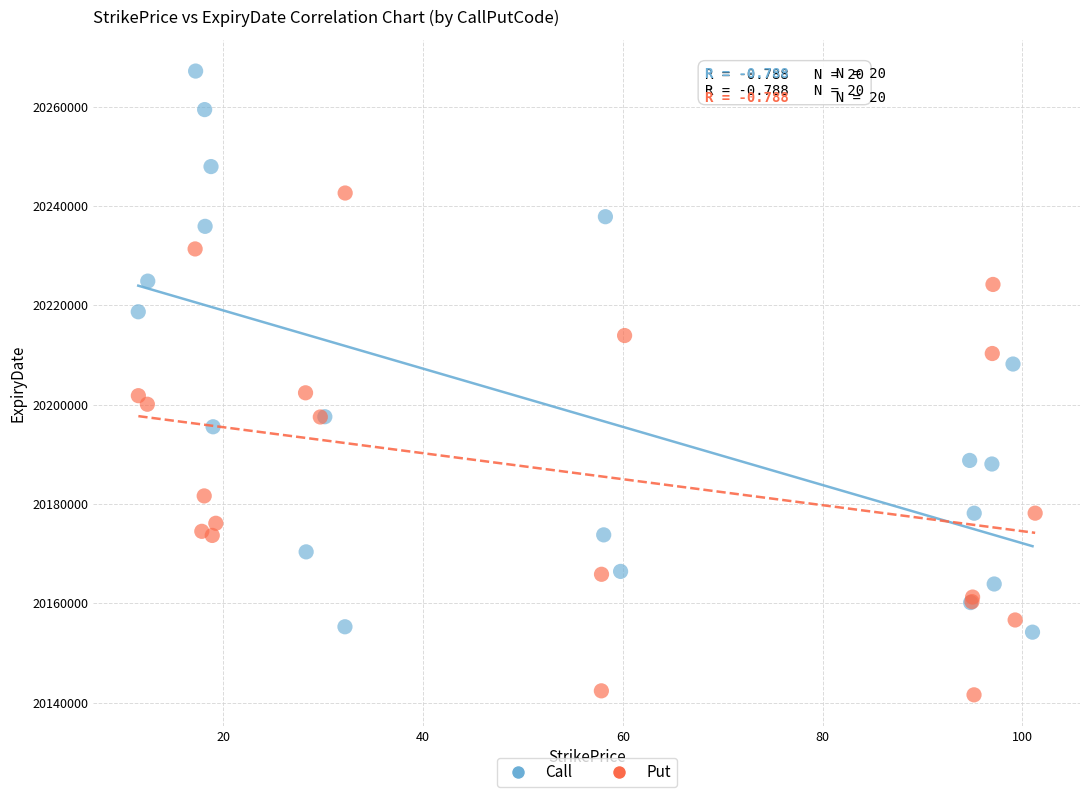

Which series has the widest spread of Y values?

Call